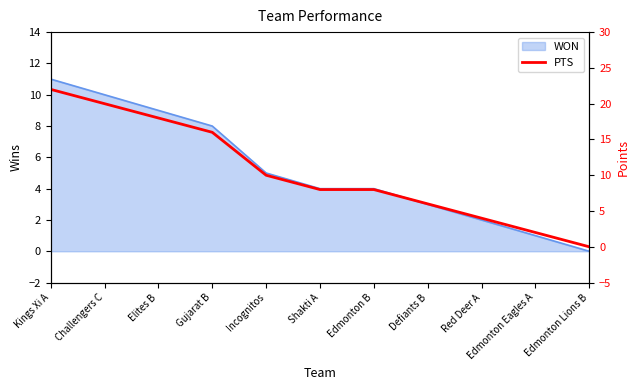

At which category does the chart reach its minimum across all series?

Edmonton Lions B